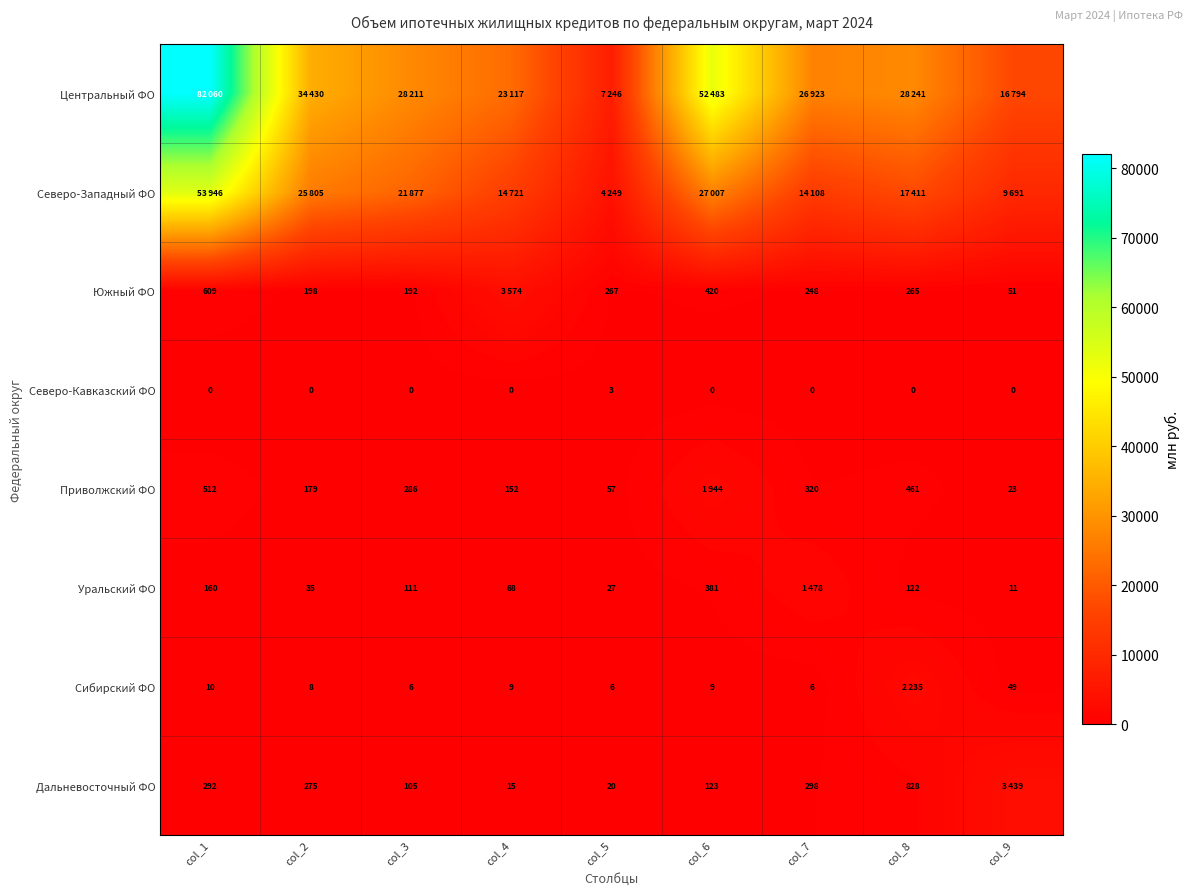

What is the sum of all Северо-Кавказский ФО values?

3